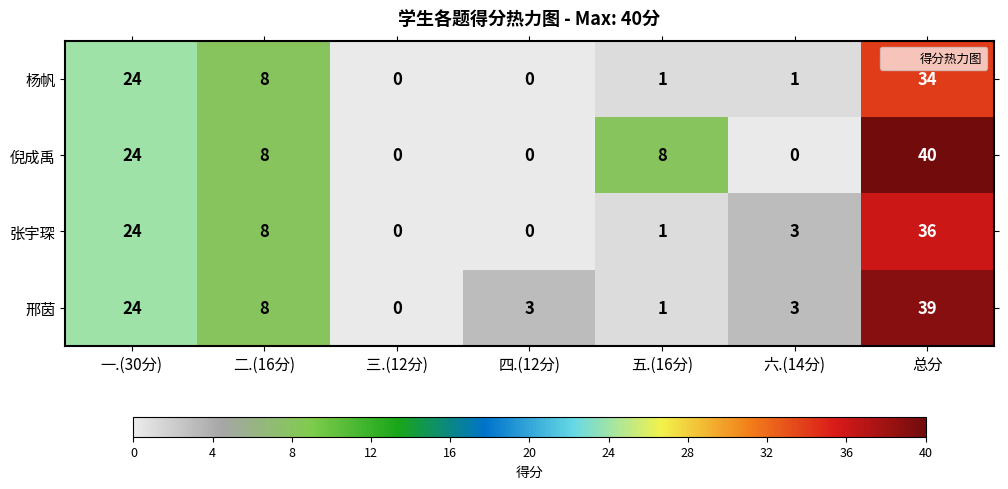

Which series has the widest spread of values?

倪成禹